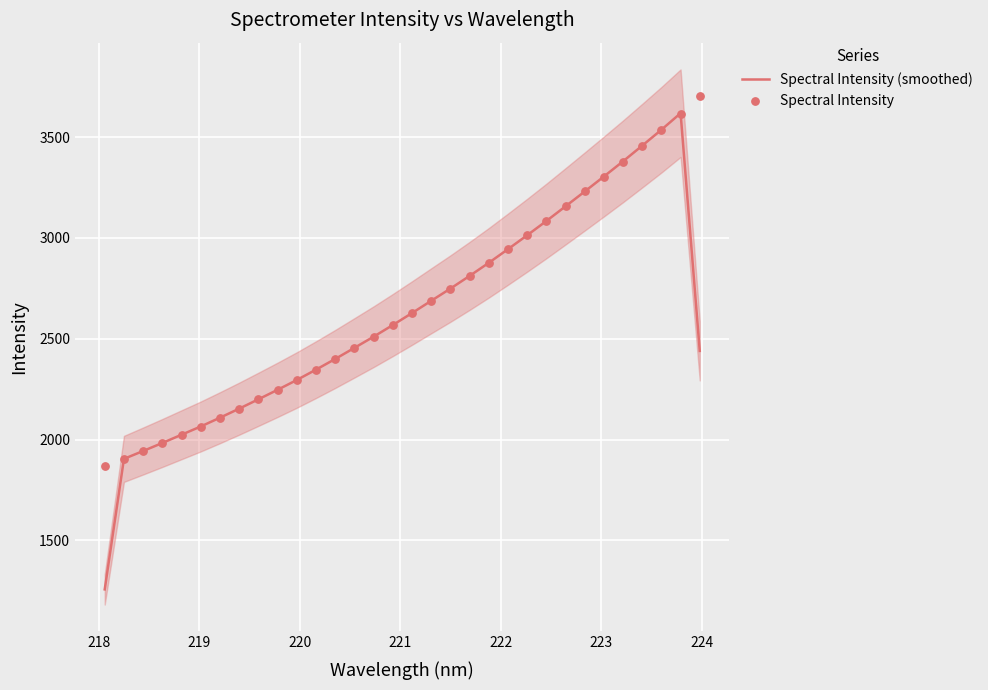

What is the minimum value for Spectral Intensity (smoothed)?

1256.9